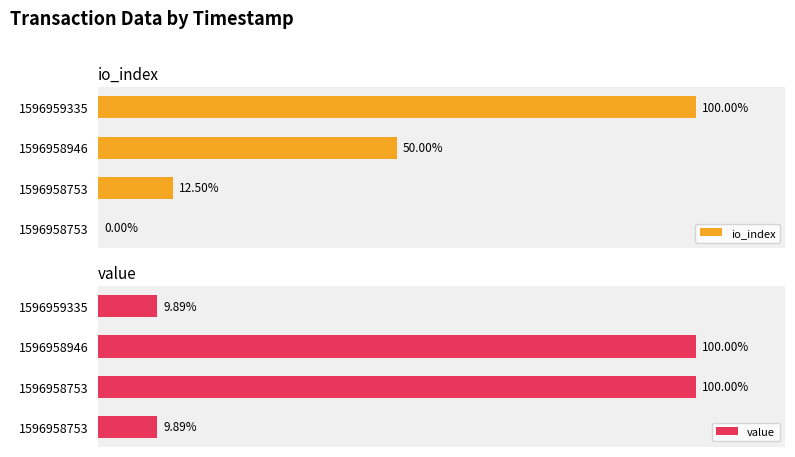

Does the chart contain any negative values?

No